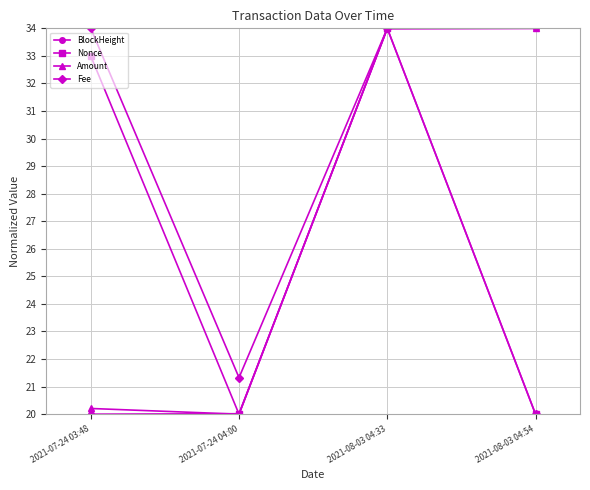

Is the value of Amount at 2021-08-03 04:54 greater than the value of Nonce at 2021-08-03 04:54?

Yes